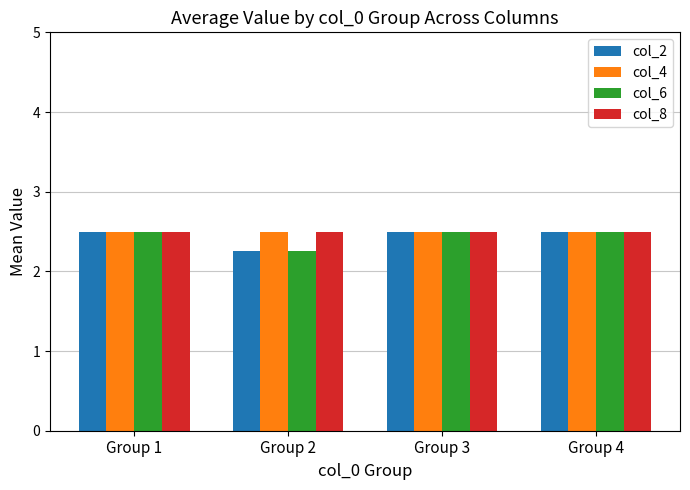

What is the minimum value for col_4?

2.5